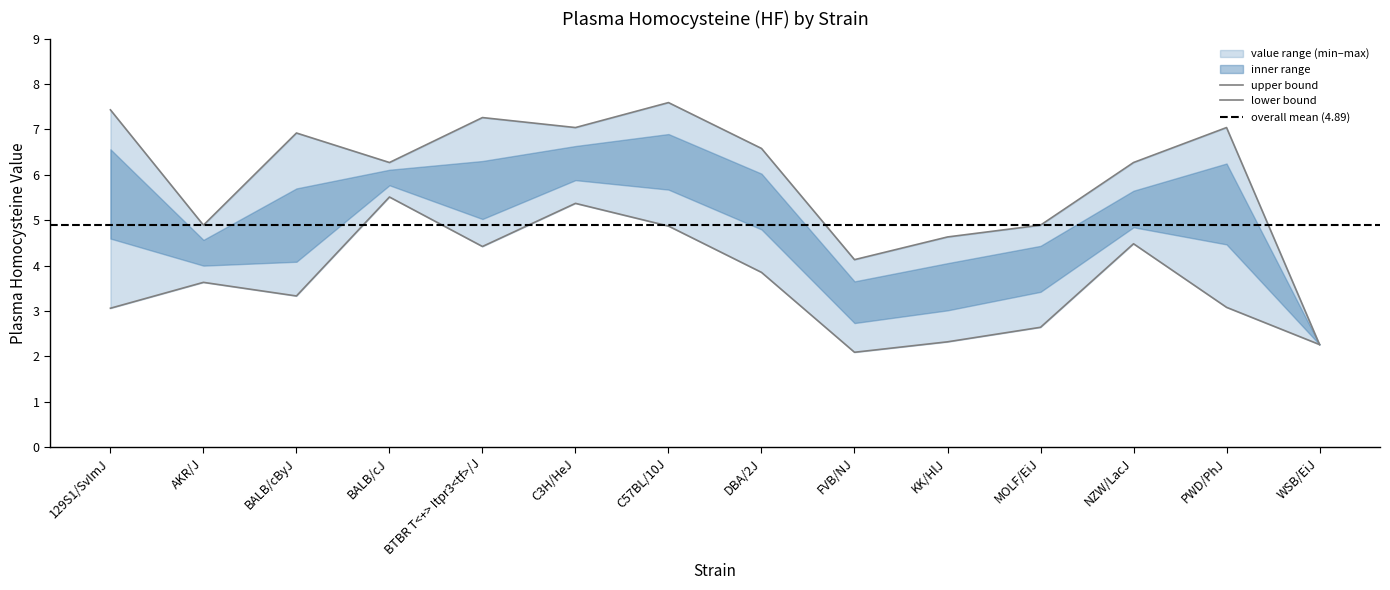

Which series has the largest total across all categories?

upper_value